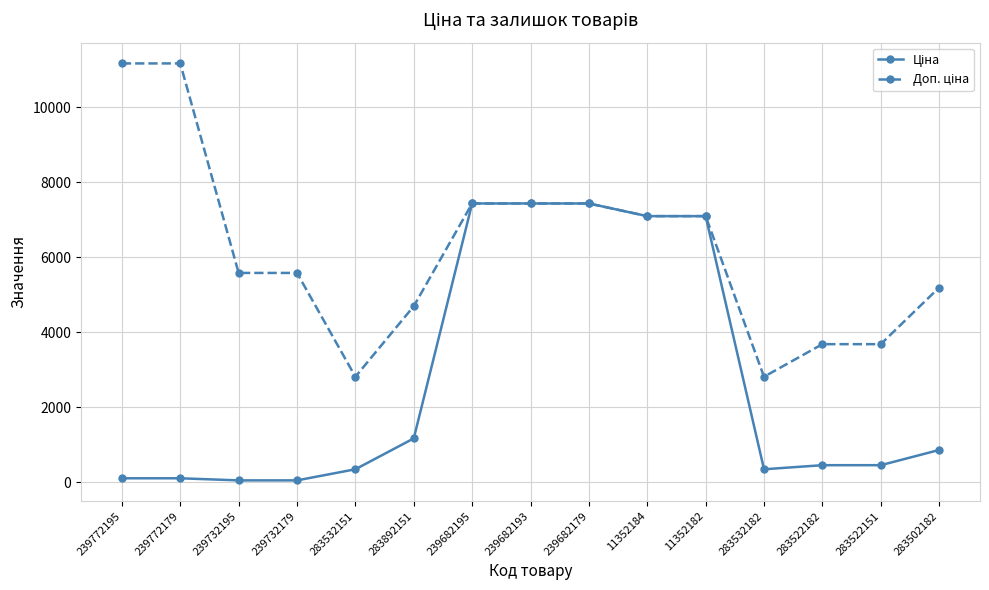

What is the greatest value displayed?

11169.0